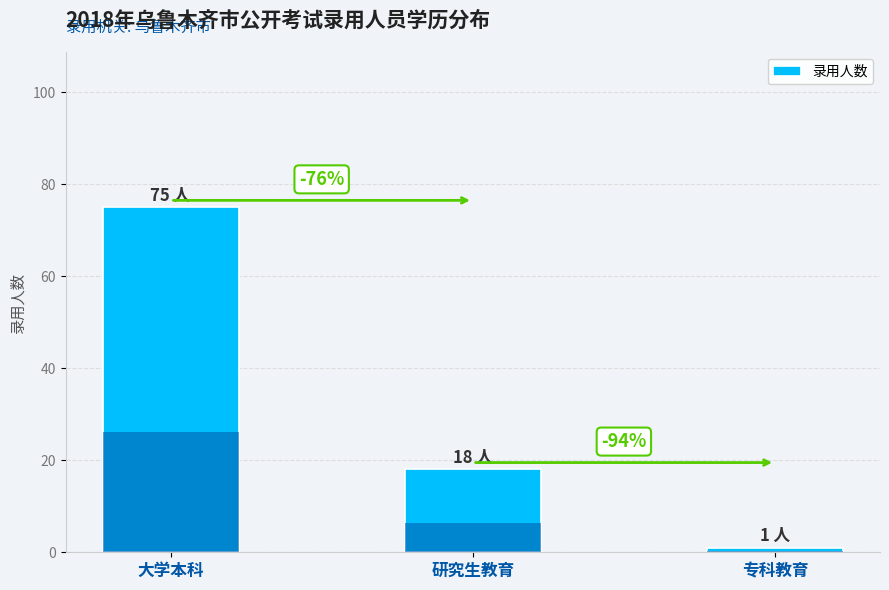

Rank the categories by value from lowest to highest.

专科教育, 研究生教育, 大学本科